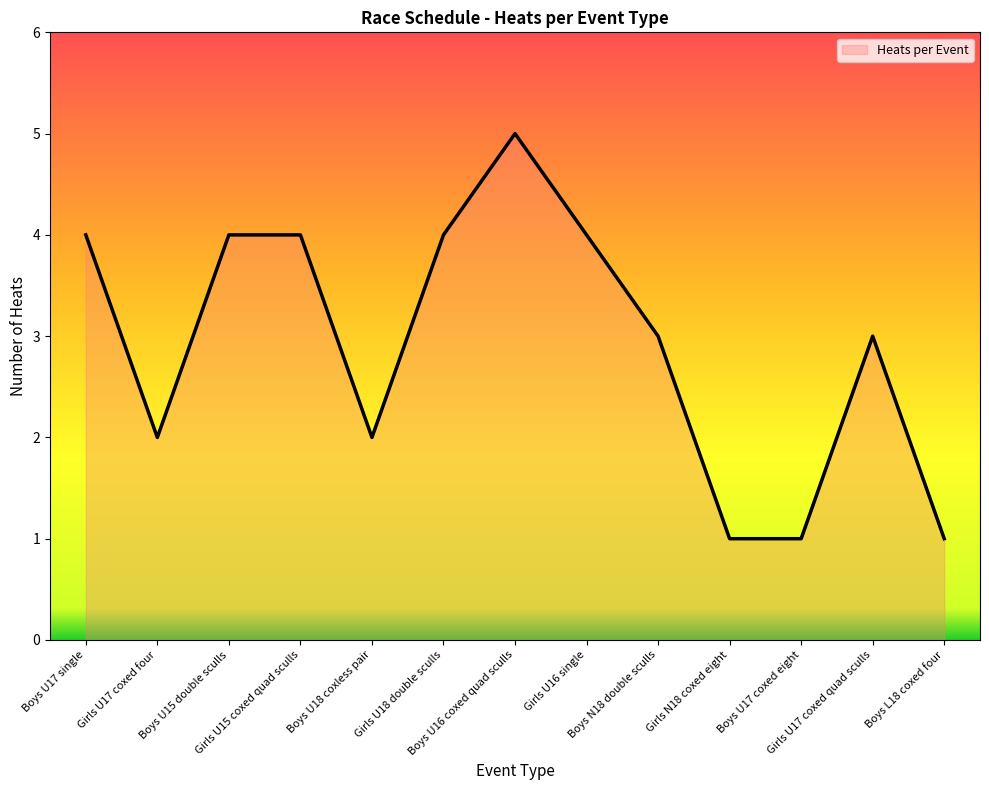

What is the difference between the maximum and minimum values?

4